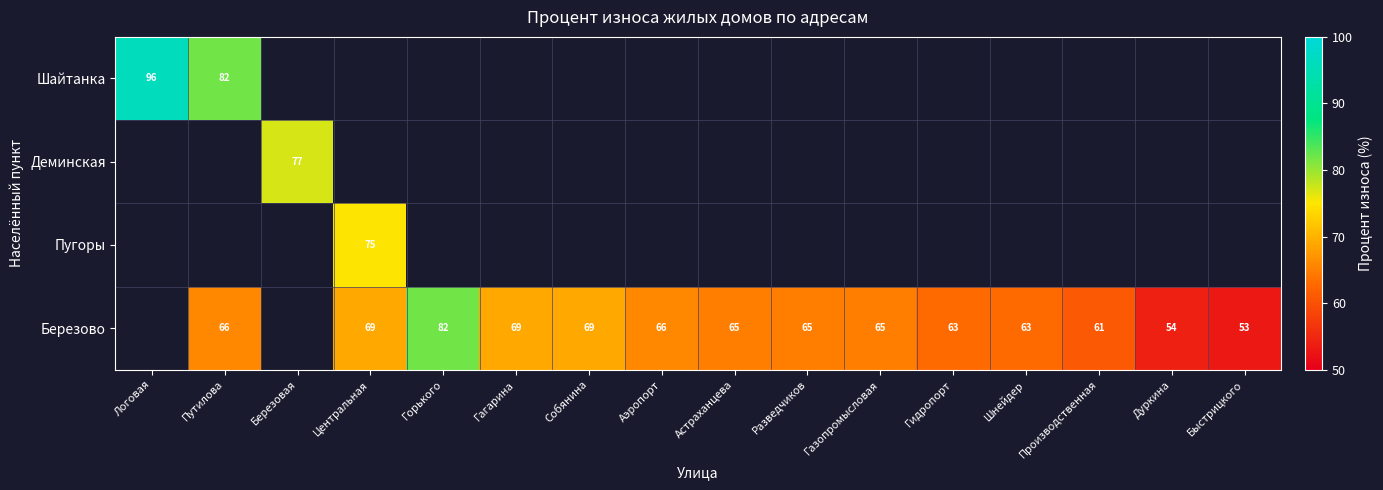

The value of Березово at Гагарина is 69. True or false?

True